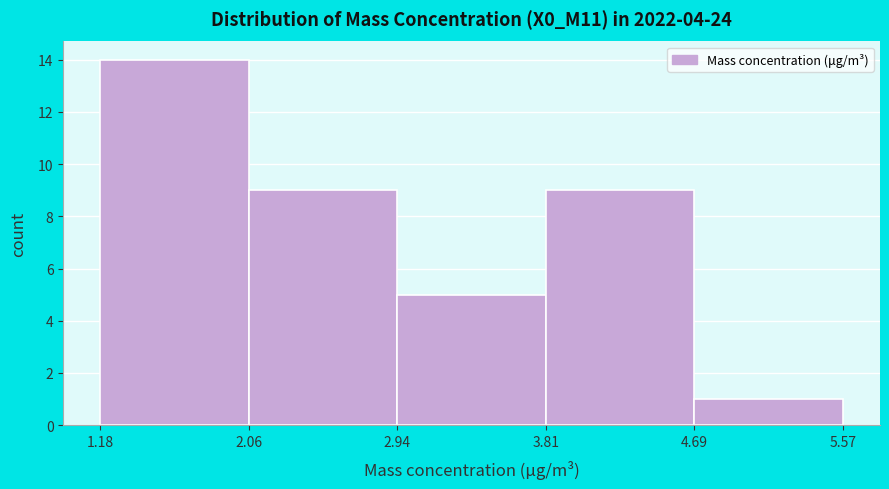

What is the height of the bar covering 2.06 to 2.94 on the x-axis? The values are not printed on the chart, so give them approximately, as read against the axis.

9